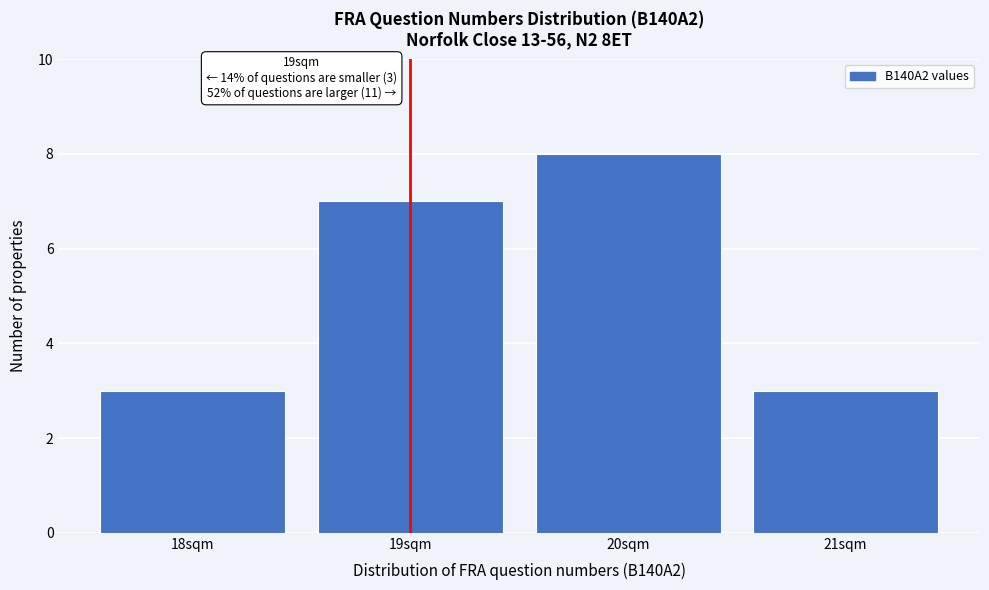

Which range on the x-axis has the tallest bar?

19.5 to 20.5